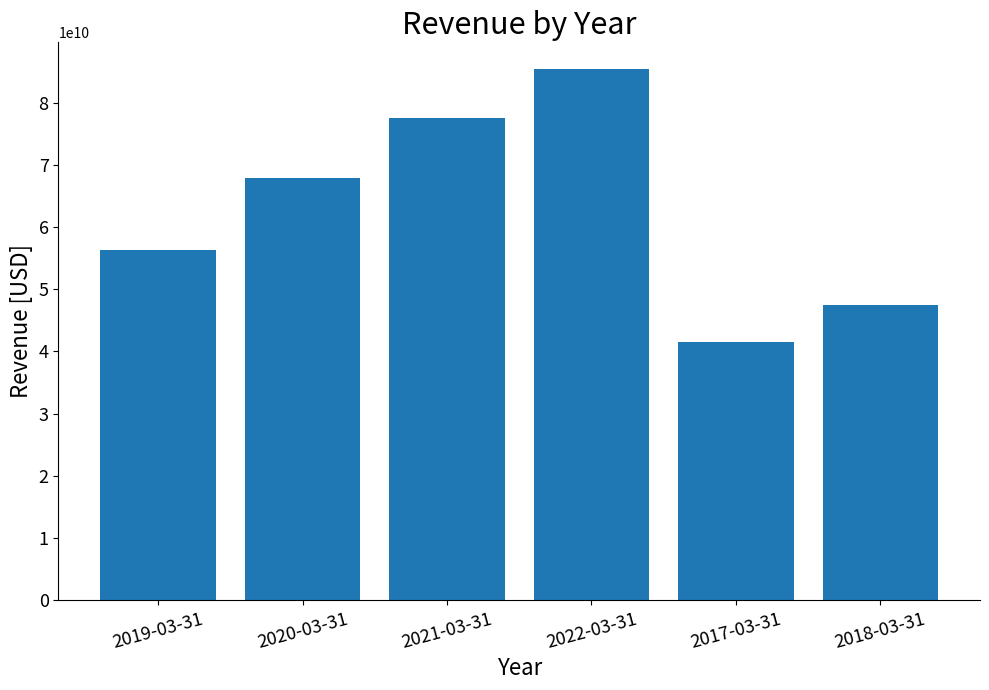

How many data points are less than 67887201000?

3